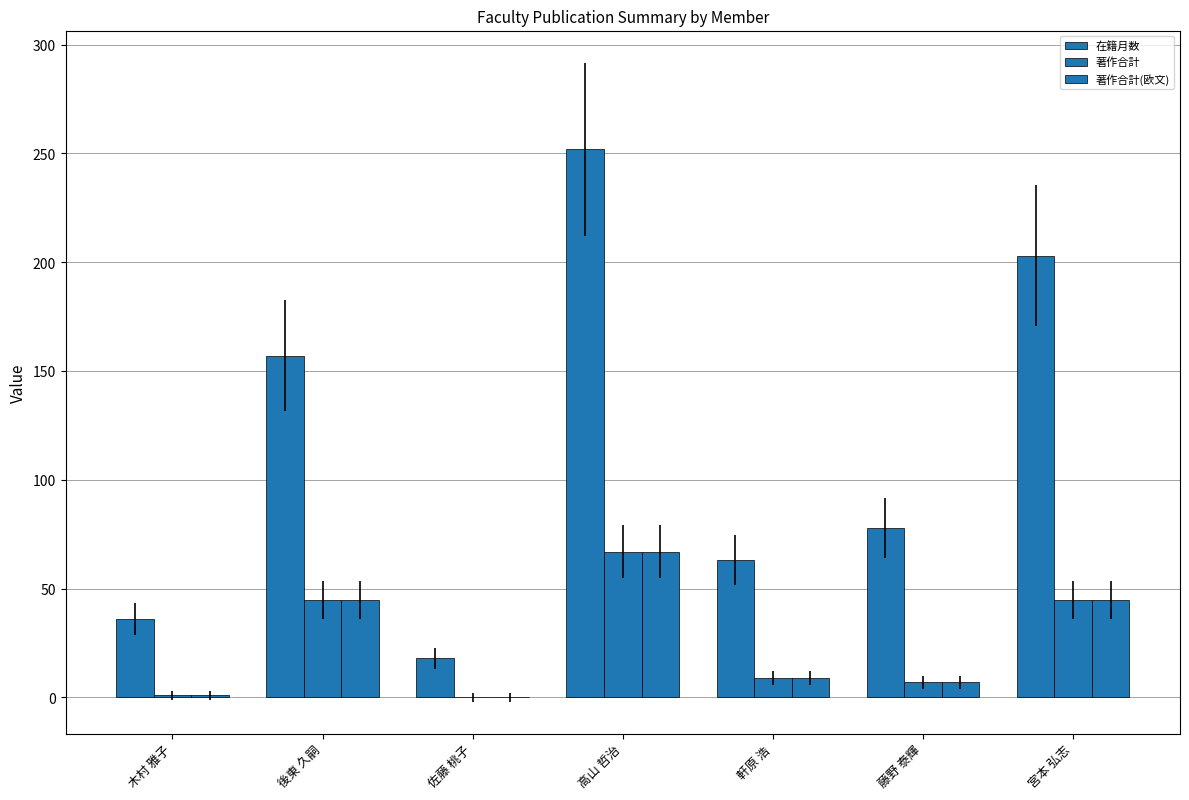

Reading left to right, list all the values displayed in this chart.

在籍月数: 36	157	18	252	63	78	203
著作合計: 1	45	0	67	9	7	45
著作合計(欧文): 1	45	0	67	9	7	45